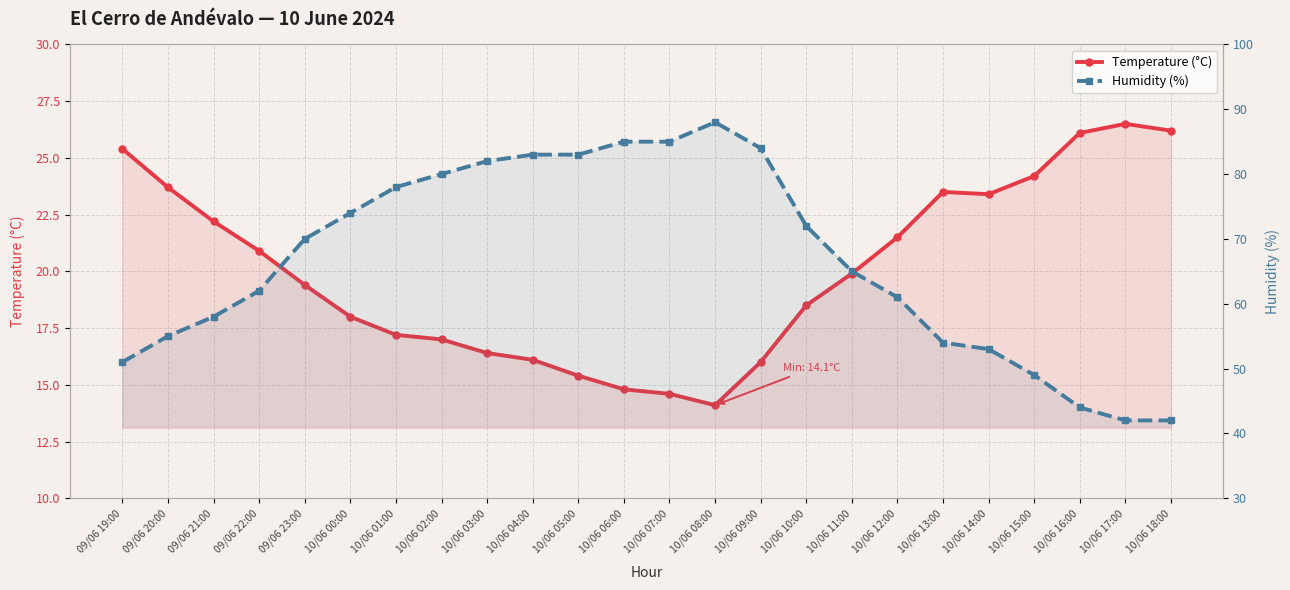

True or false: Temperature (°C) has a value of 7.9 at 10/06 09:00.

False